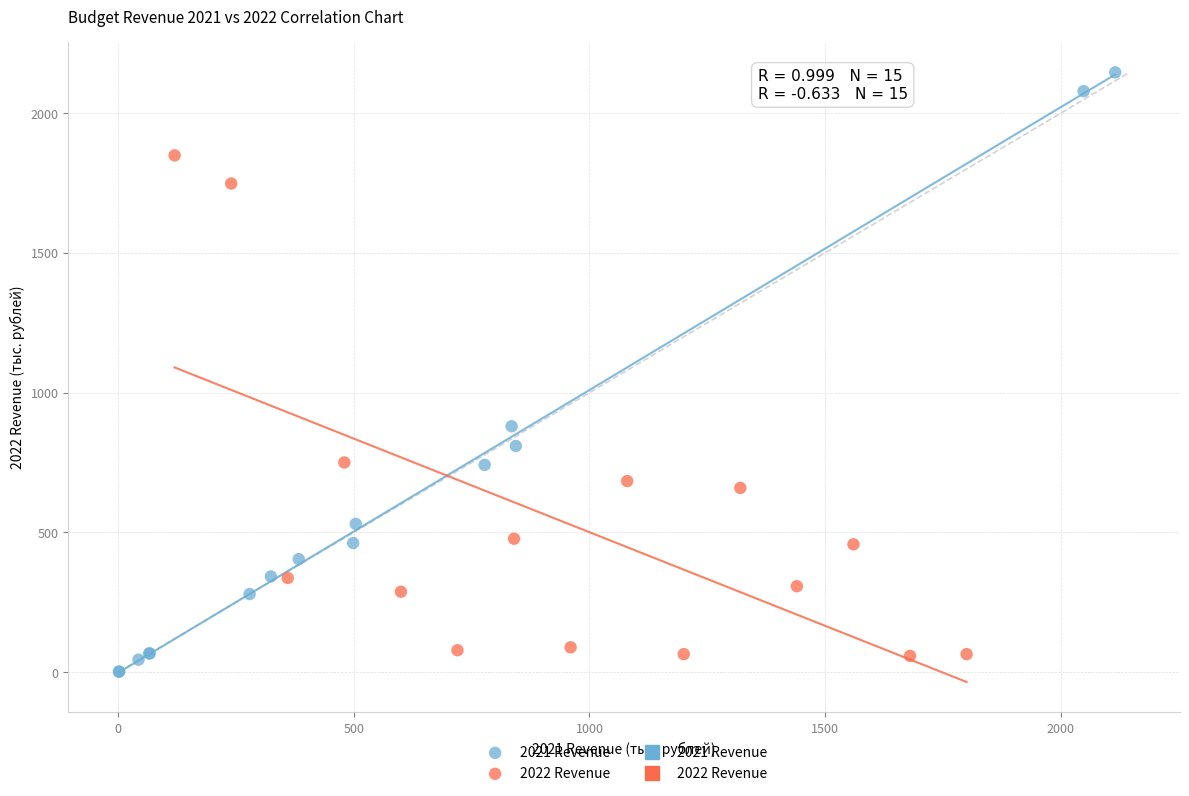

Which series has the largest Y range (max minus min)?

2021 Revenue